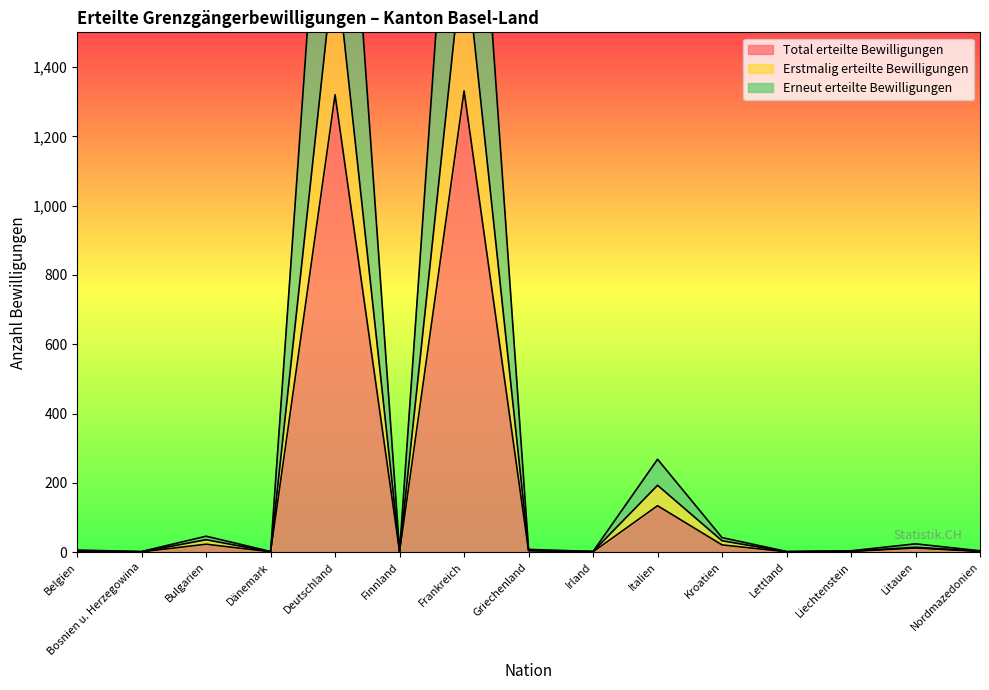

Count the number of categories in the chart.

15